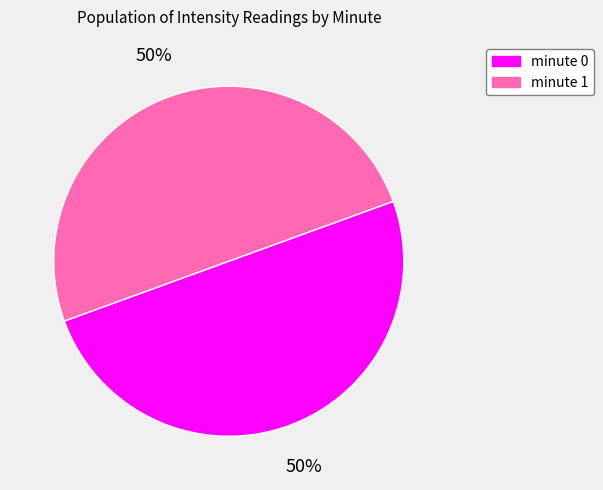

To the nearest percent, what is the average slice percentage?

50%